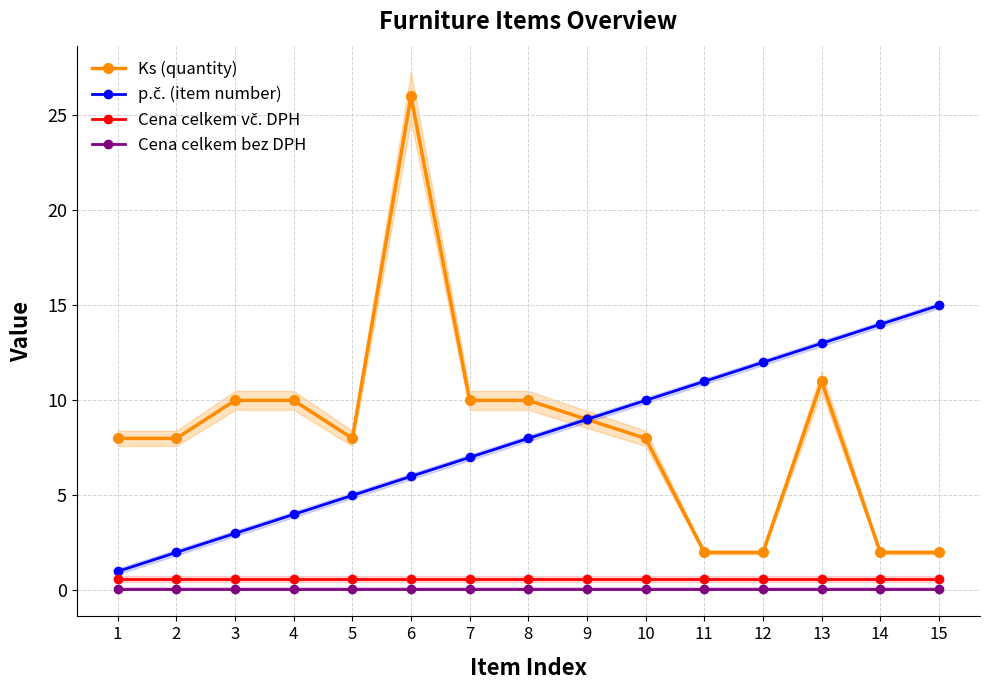

True or false: Cena celkem bez DPH and p.č. (item number) cross at least once.

False